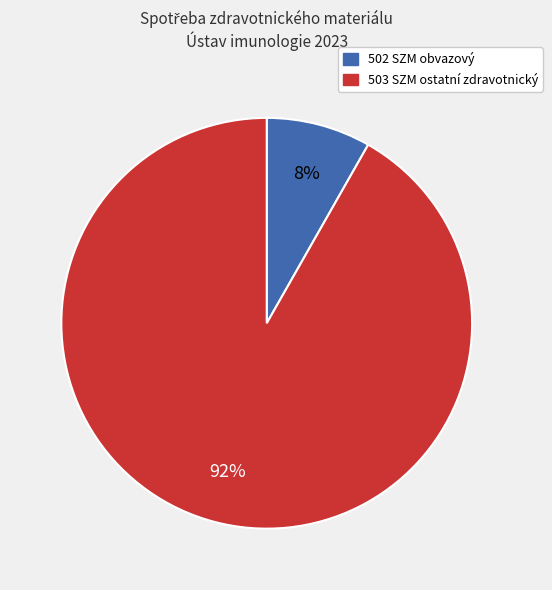

Does 503 SZM ostatní zdravotnický account for over 50% of the chart?

Yes